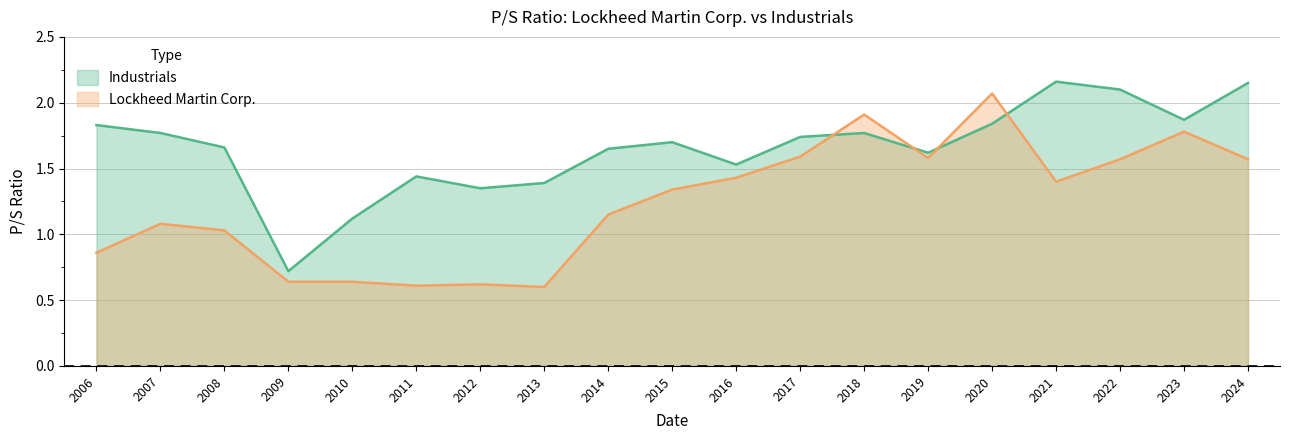

How many interior local peaks does the Lockheed Martin Corp. series have?

5